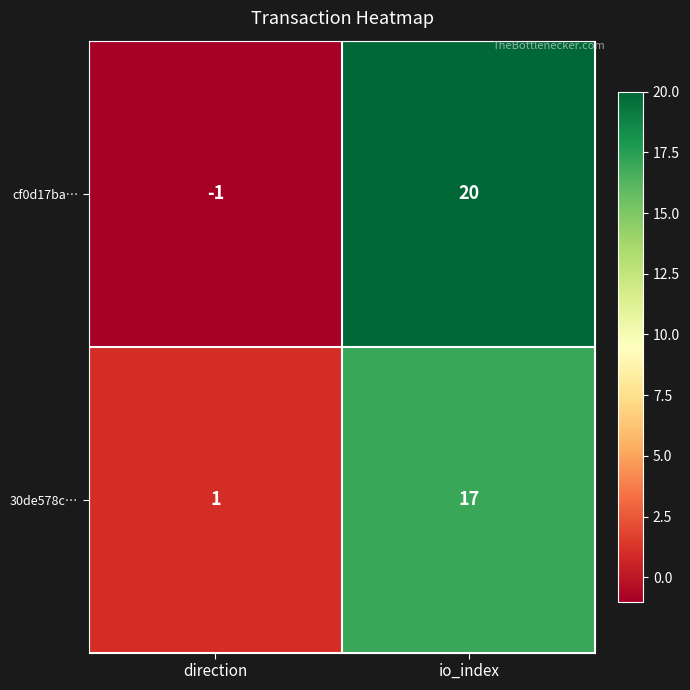

At which category is the sum across all series the highest?

io_index